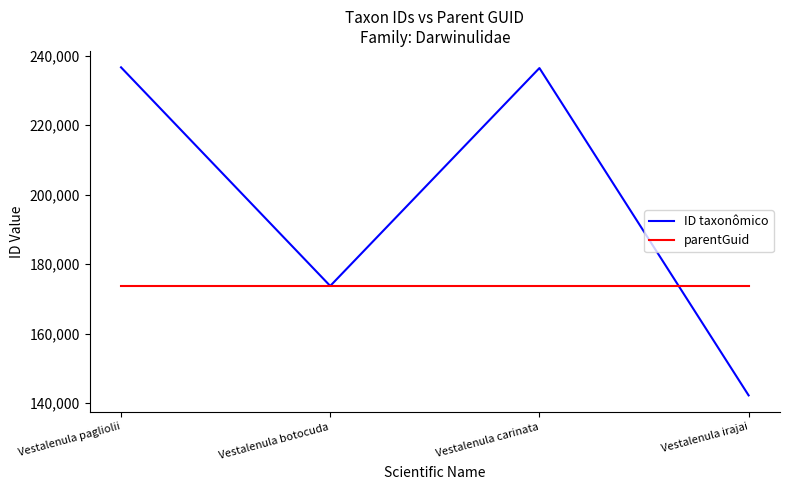

Which series has the largest total across all categories?

ID taxonômico